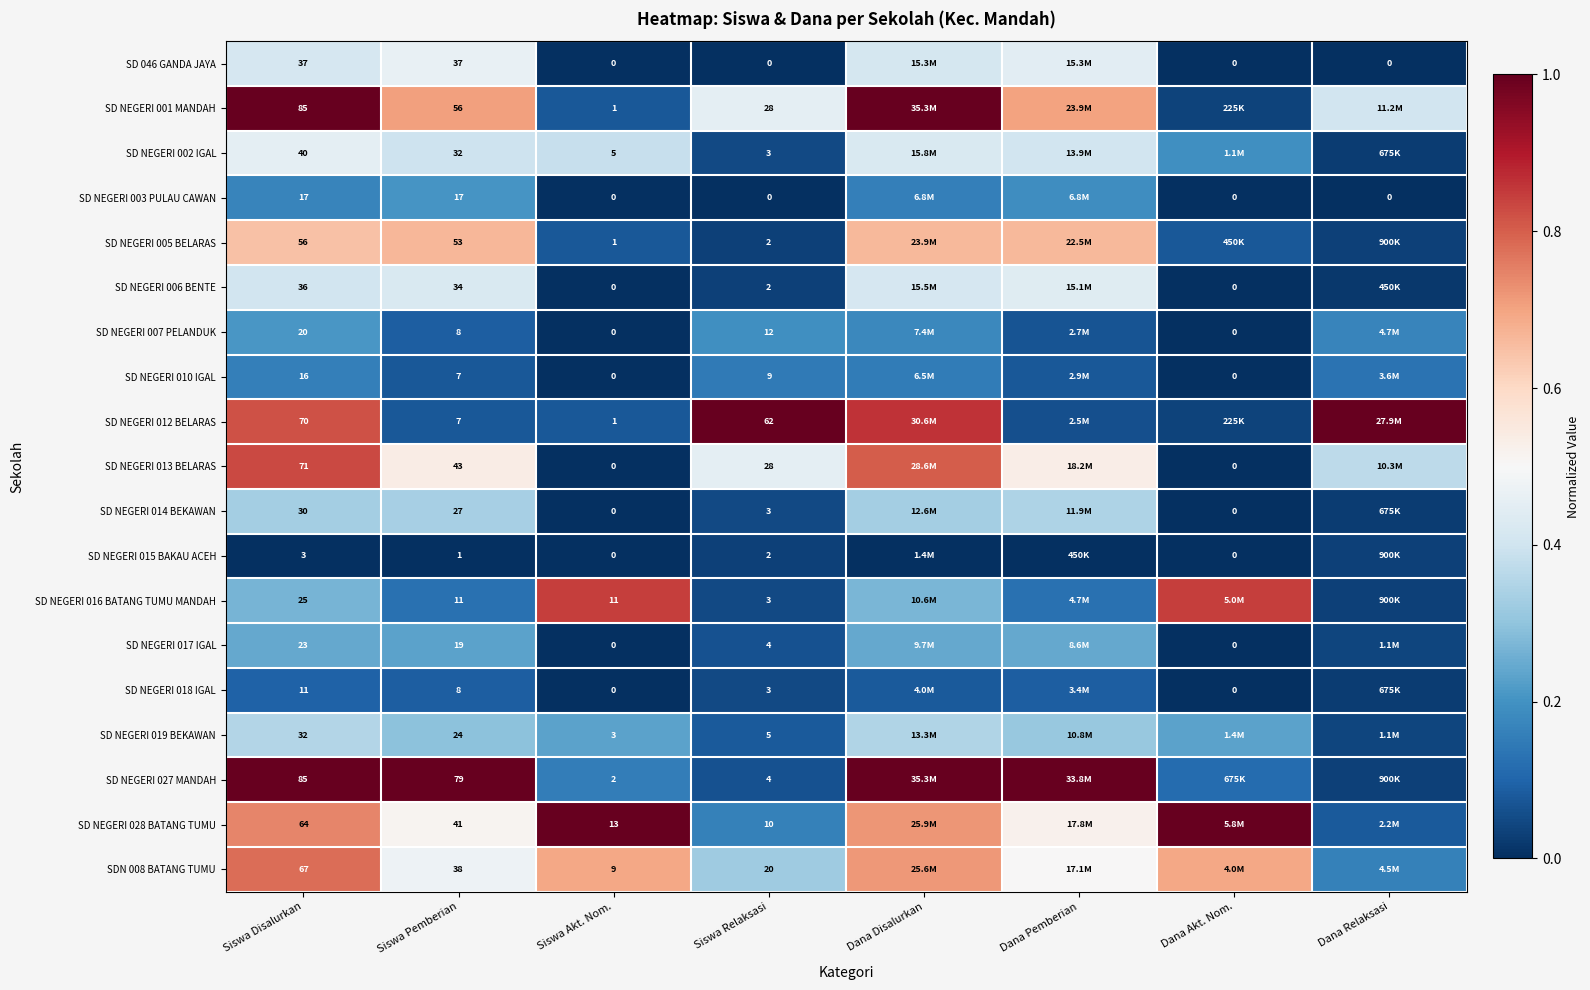

The SD NEGERI 027 MANDAH series shows 0.1 at Dana Akt. Nom.. True or false?

False